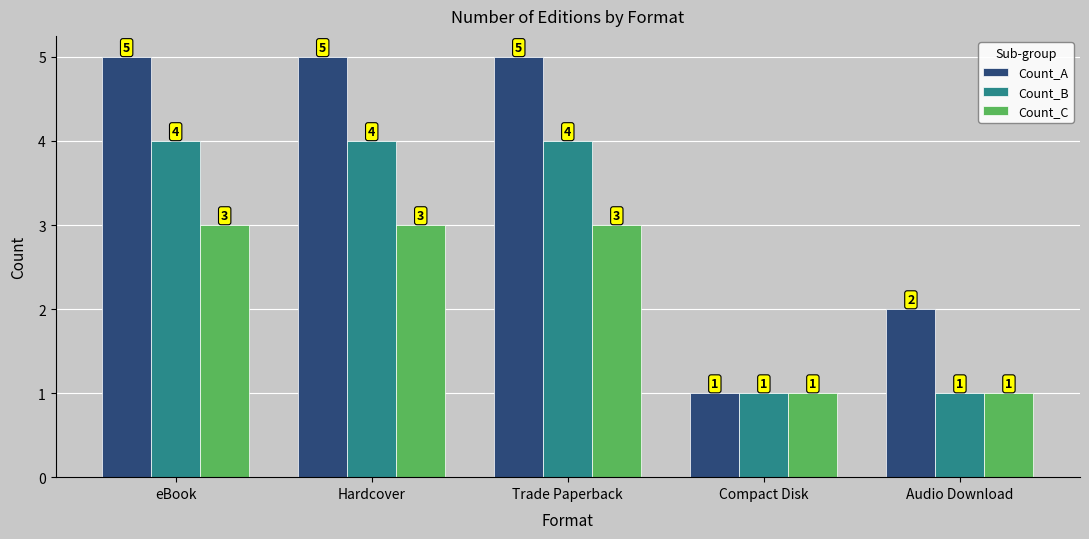

Rank the series by their maximum value, from highest to lowest.

Count_A, Count_B, Count_C